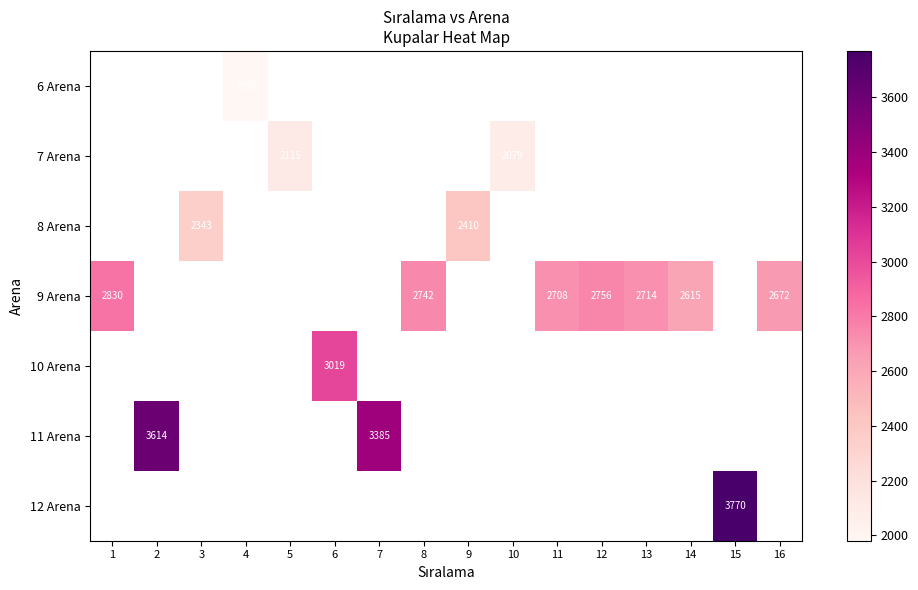

Is it true that 9 Arena equals 2742 at 8?

True